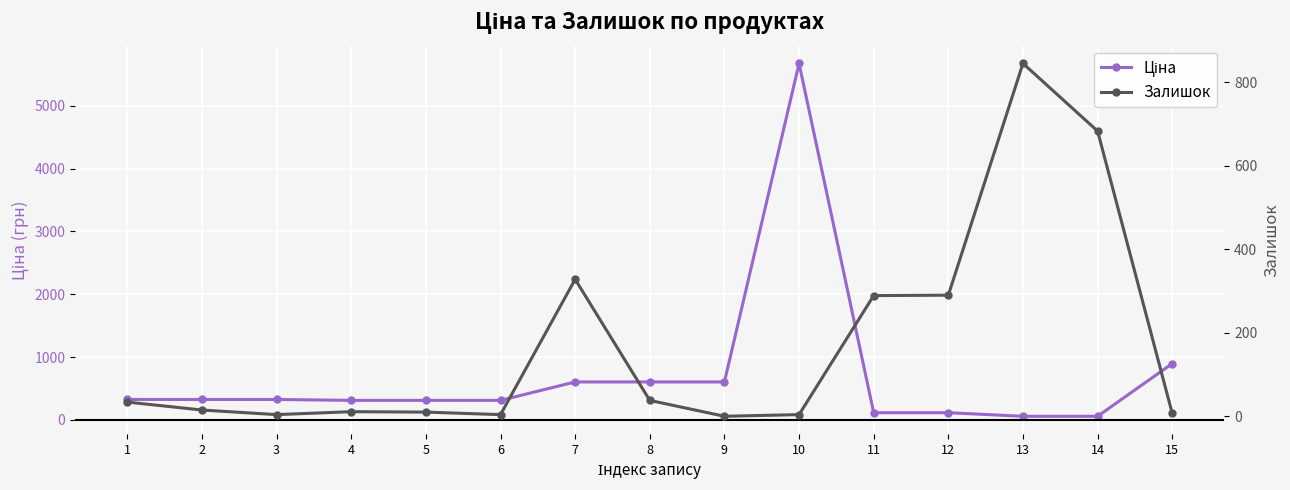

List the series in order of their overall mean, highest first.

Ціна, Залишок